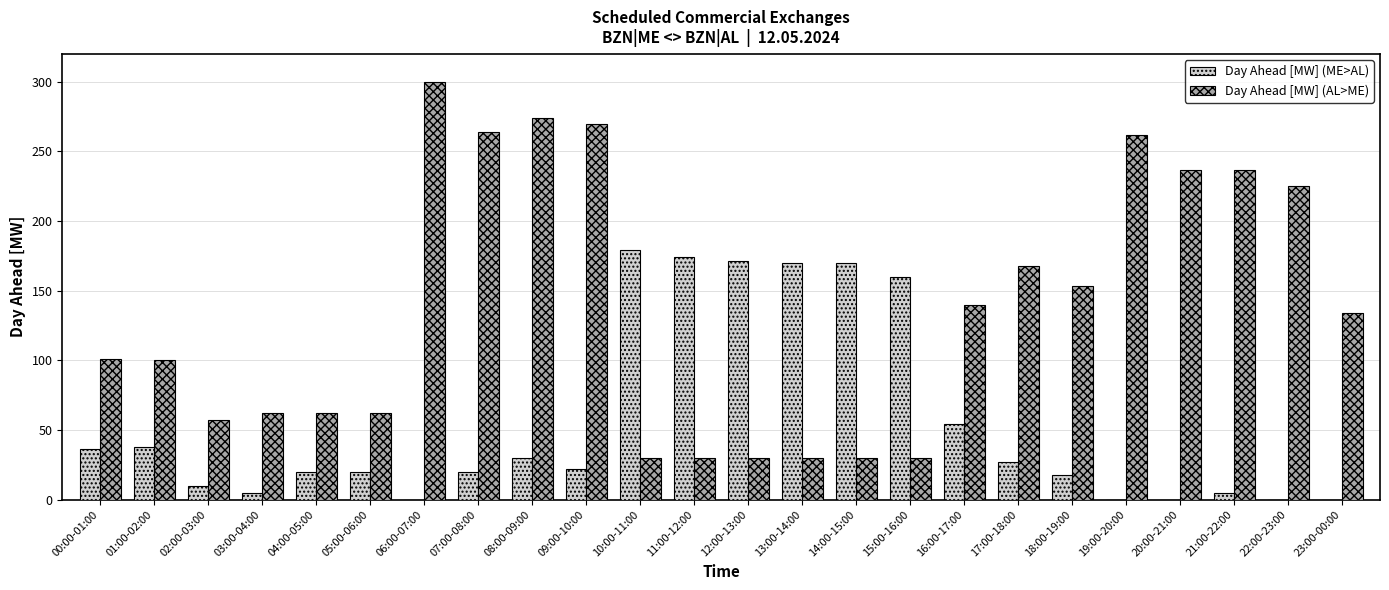

What is the sum of all Day Ahead [MW] (AL>ME) values?

3288